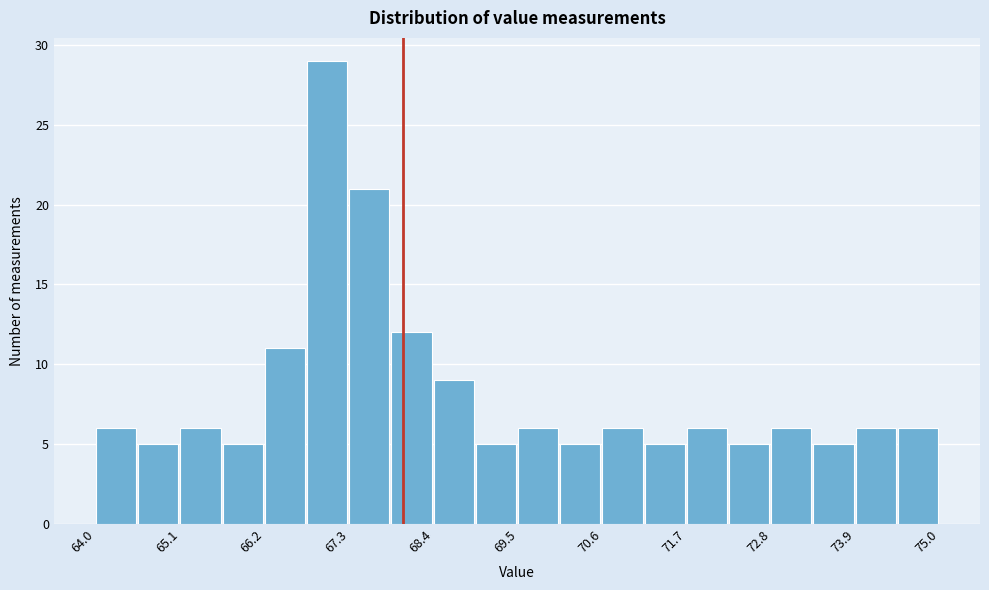

Around what value on the x-axis is the tallest bar? Give the approximate position of its centre, as read against the axis.

67.0